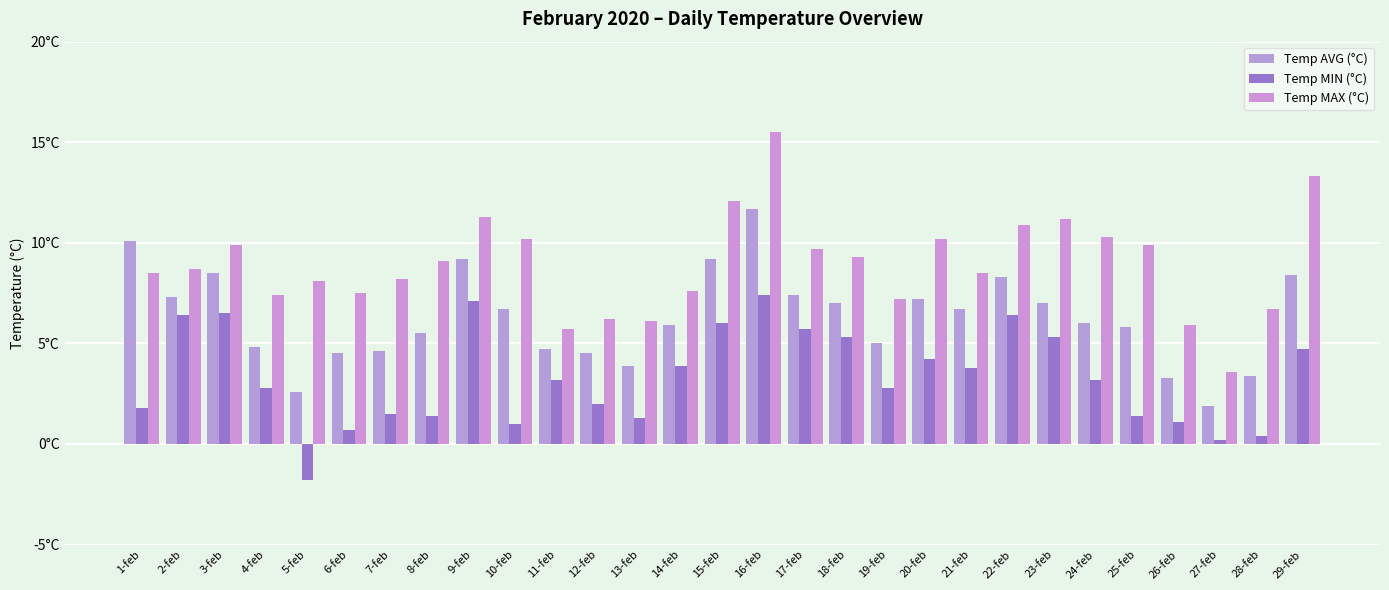

What is the difference between the maximum and minimum values in the Temp MAX (°C) series?

11.9